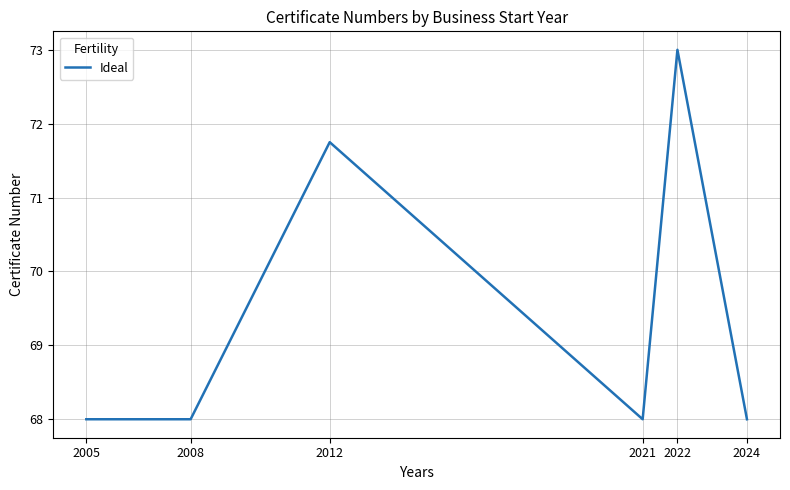

Count the number of data series in this chart.

1